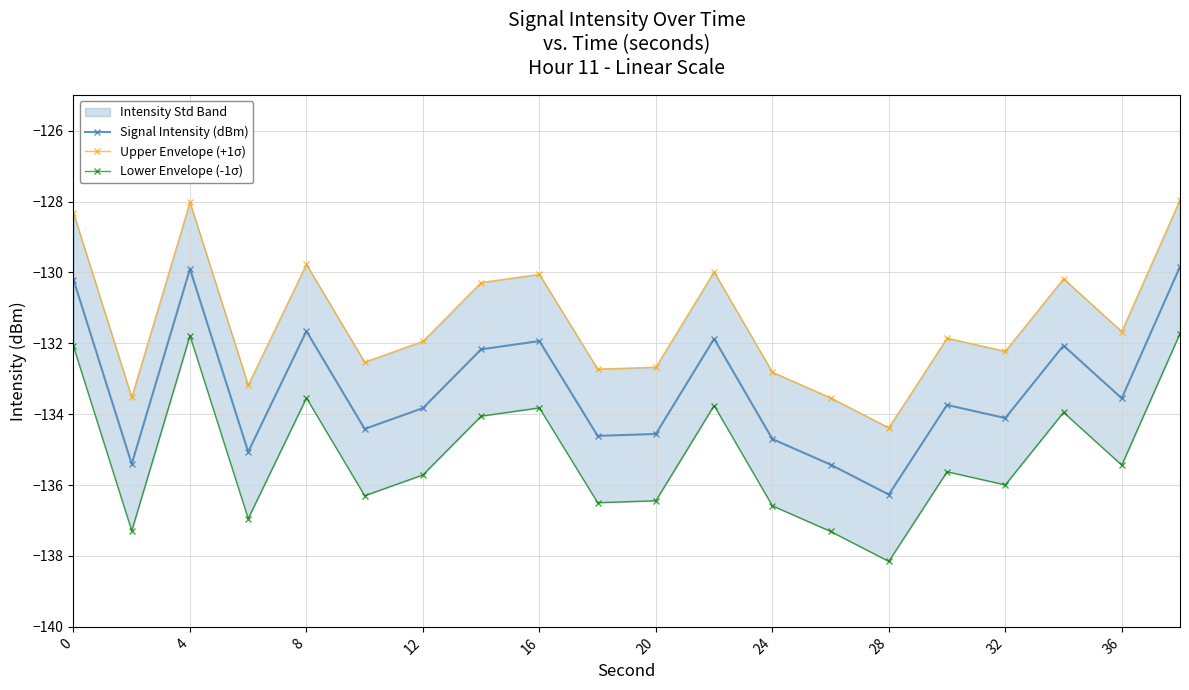

How many interior local peaks does the Signal Intensity (dBm) series have?

6